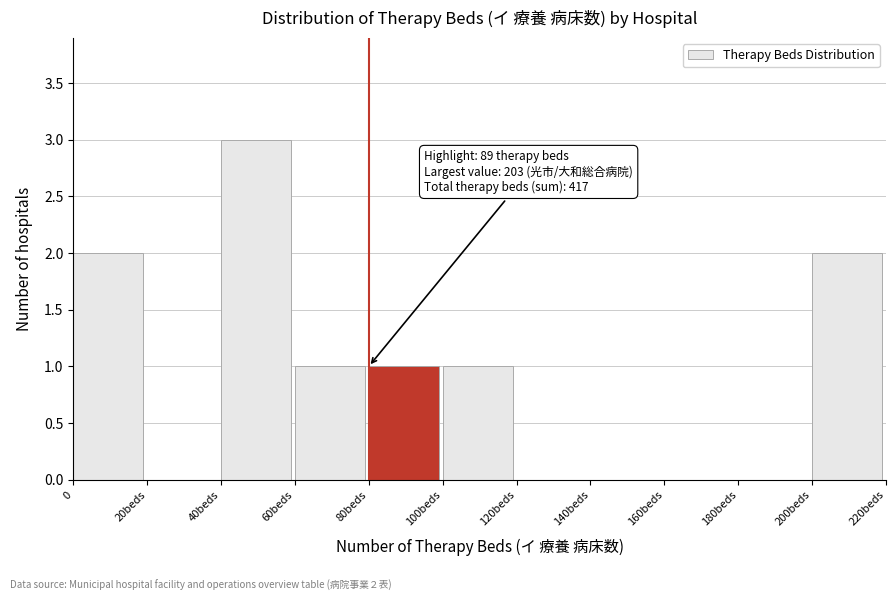

Reading right to left, what are all the values shown in this chart?

200beds=2	180beds=0	160beds=0	140beds=0	120beds=0	100beds=1	80beds=1	60beds=1	40beds=3	20beds=0	0=2